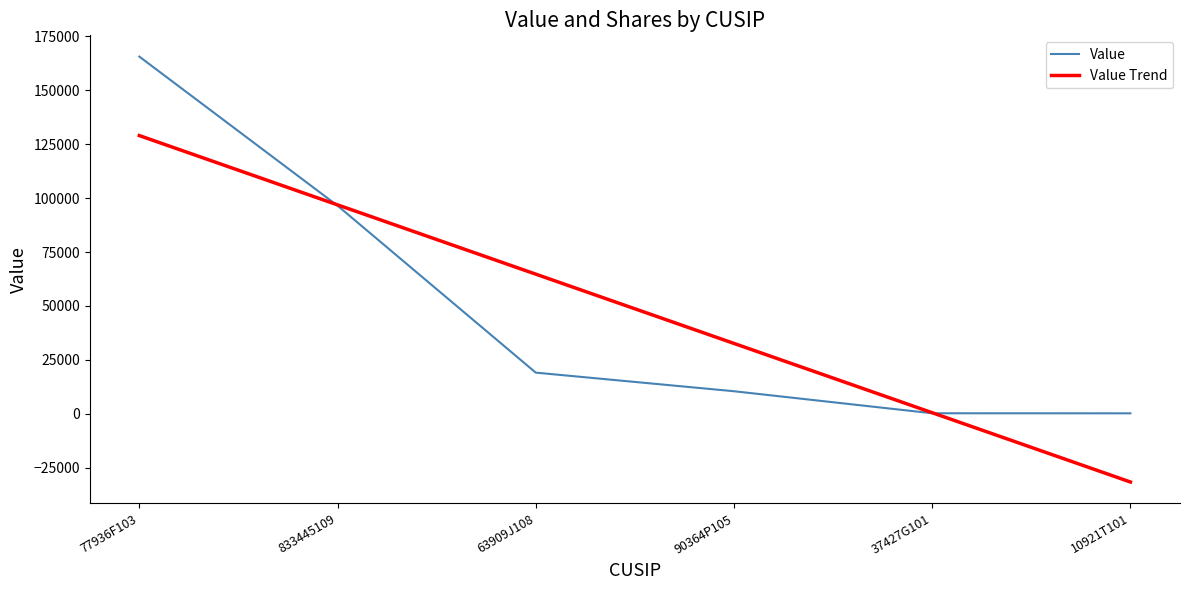

At 10921T101, list the series in order from smallest to largest.

Value Trend, Value